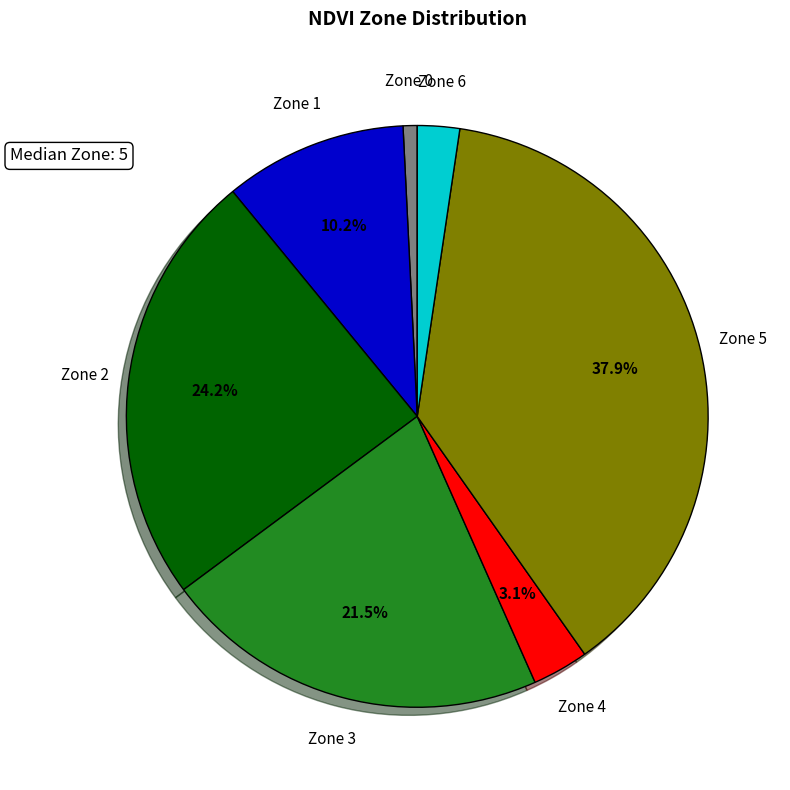

How much of the chart is everything except Zone 4?

96.9%